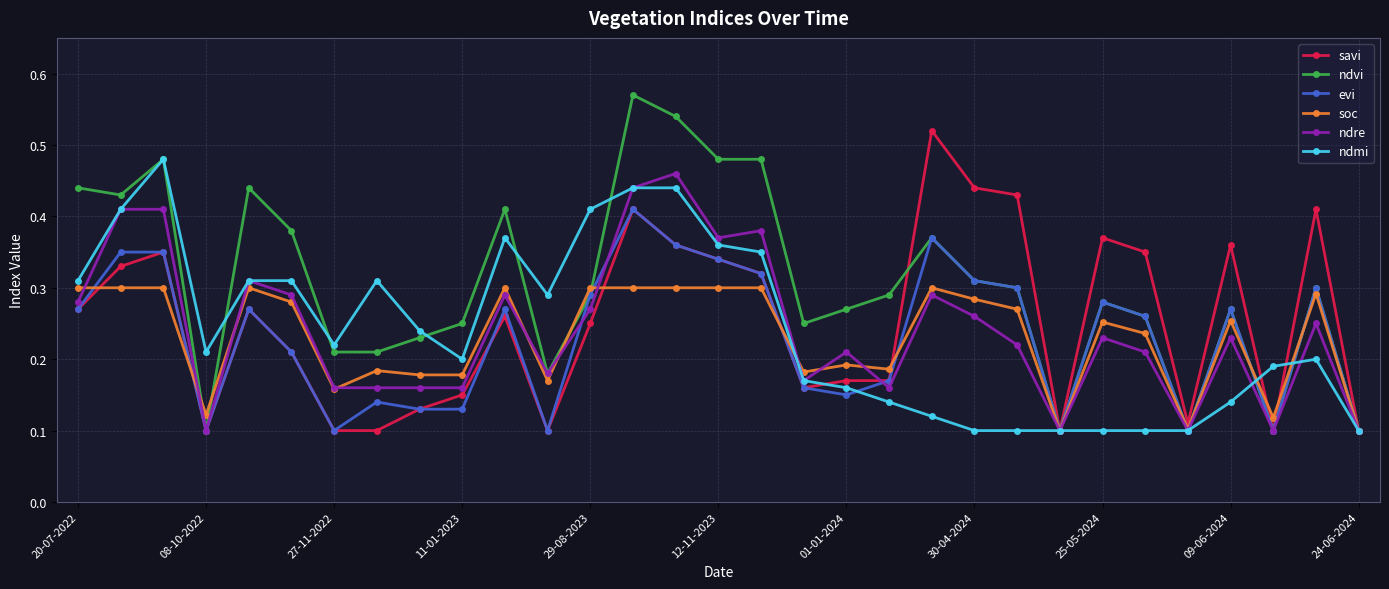

What are all the series names shown in the legend?

savi, ndvi, evi, soc, ndre, ndmi